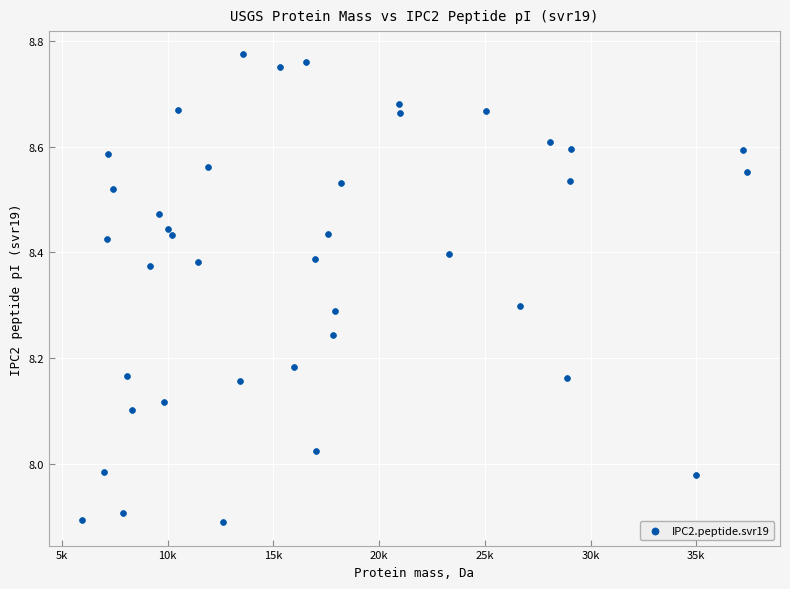

What is the range of Y values (max minus min)?

0.9